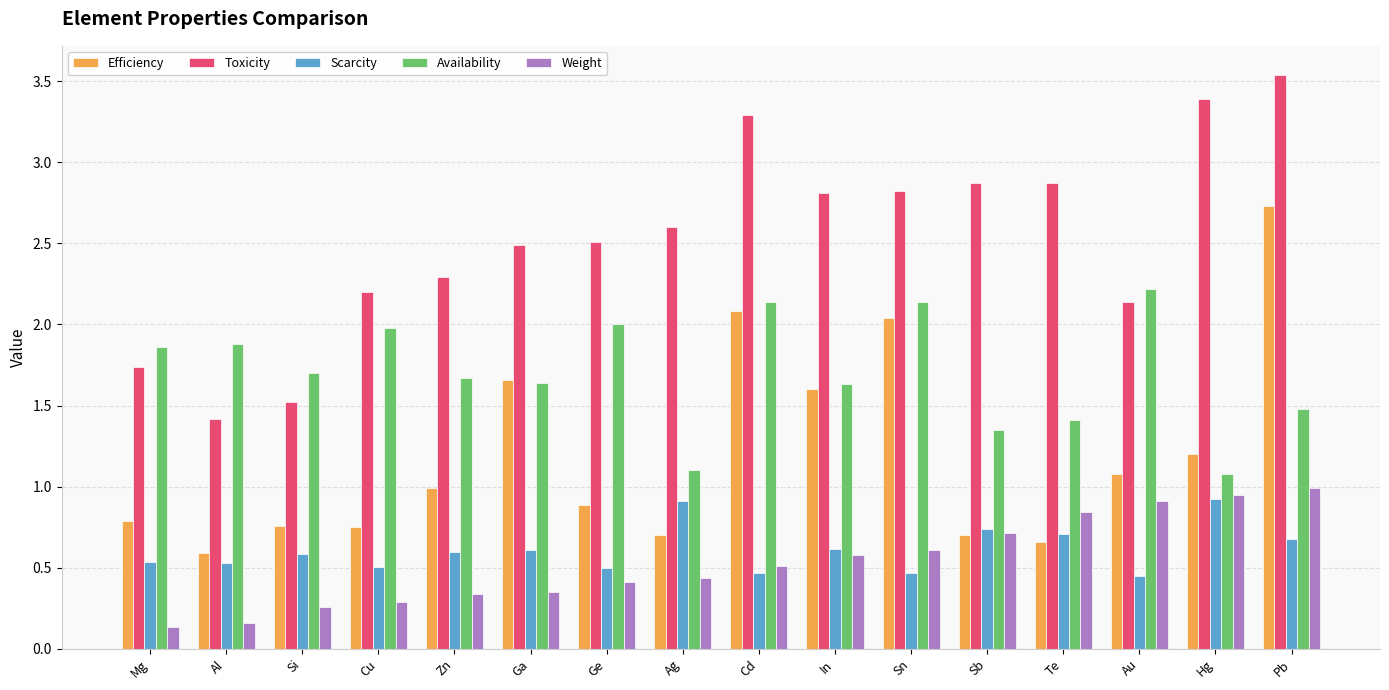

The Efficiency series shows 2.0 at Sn. True or false?

True